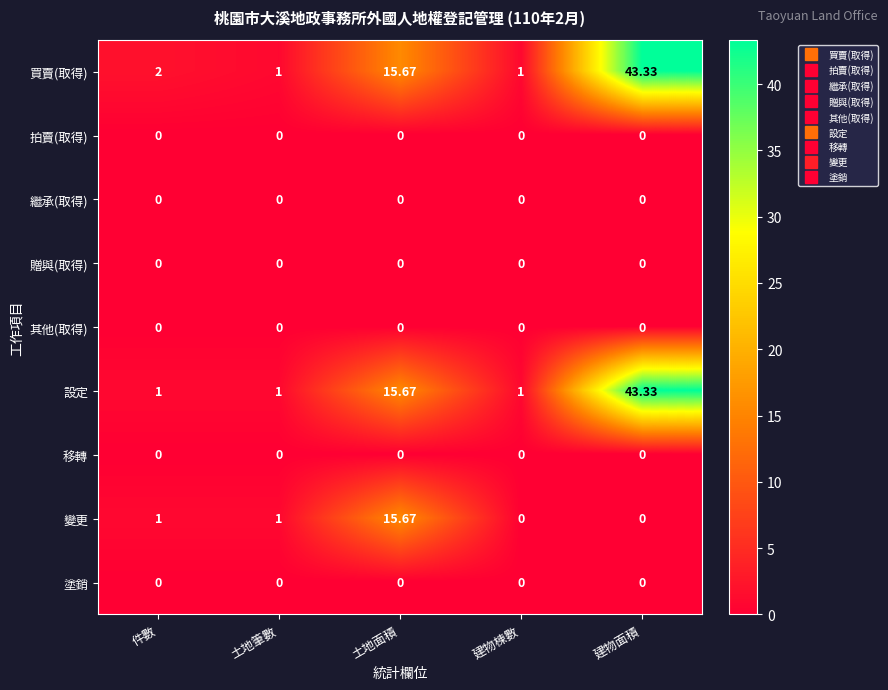

Which series has the largest total across all categories?

買賣(取得)